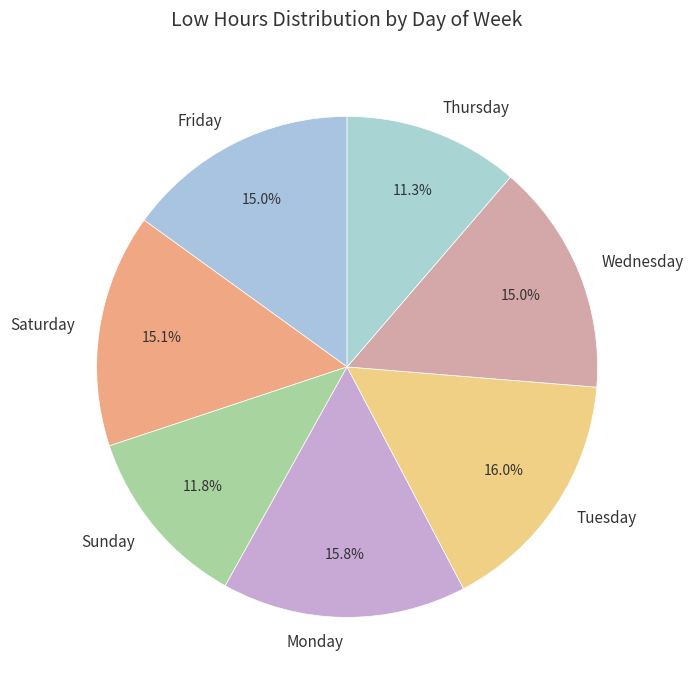

What is the ratio of the value at Tuesday to the value at Friday?

1.1